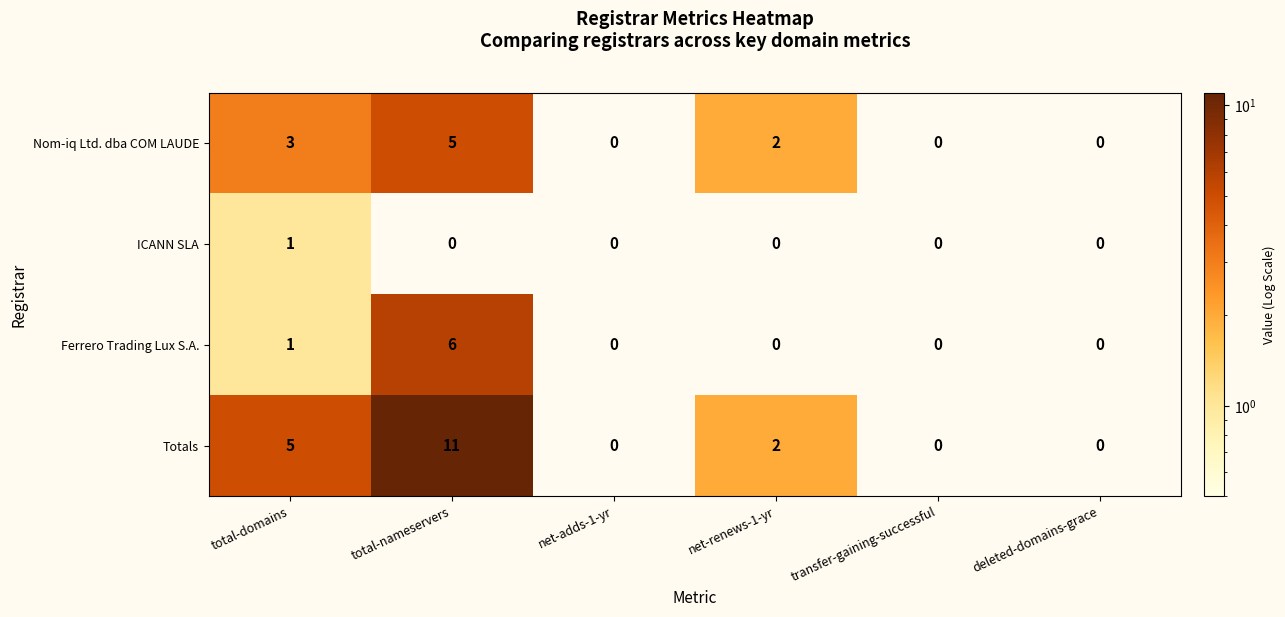

List the series in order of their overall mean, lowest first.

ICANN SLA, Ferrero Trading Lux S.A., Nom-iq Ltd. dba COM LAUDE, Totals